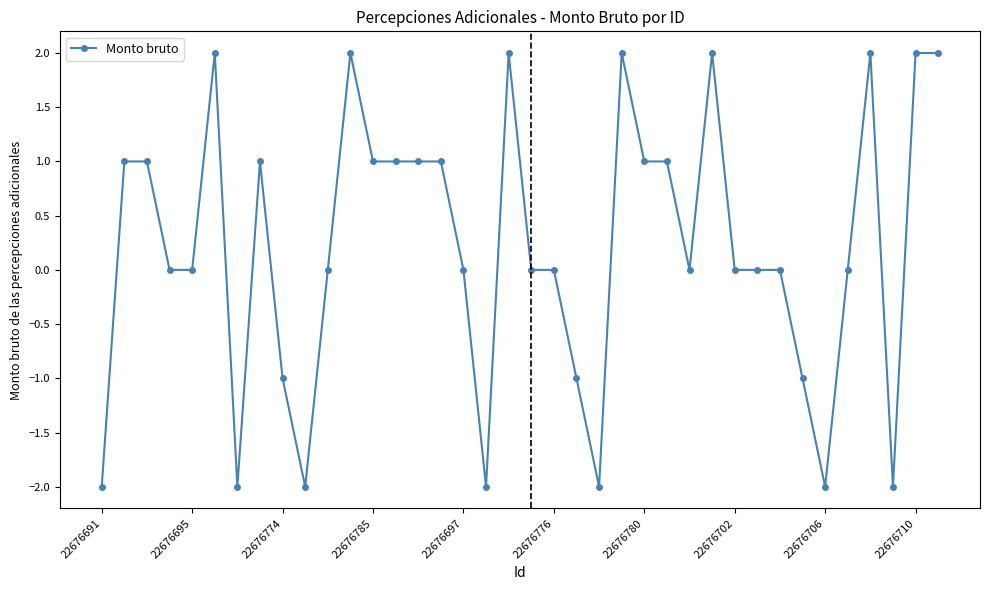

True or false: the data has more than 1 interior local peaks.

True